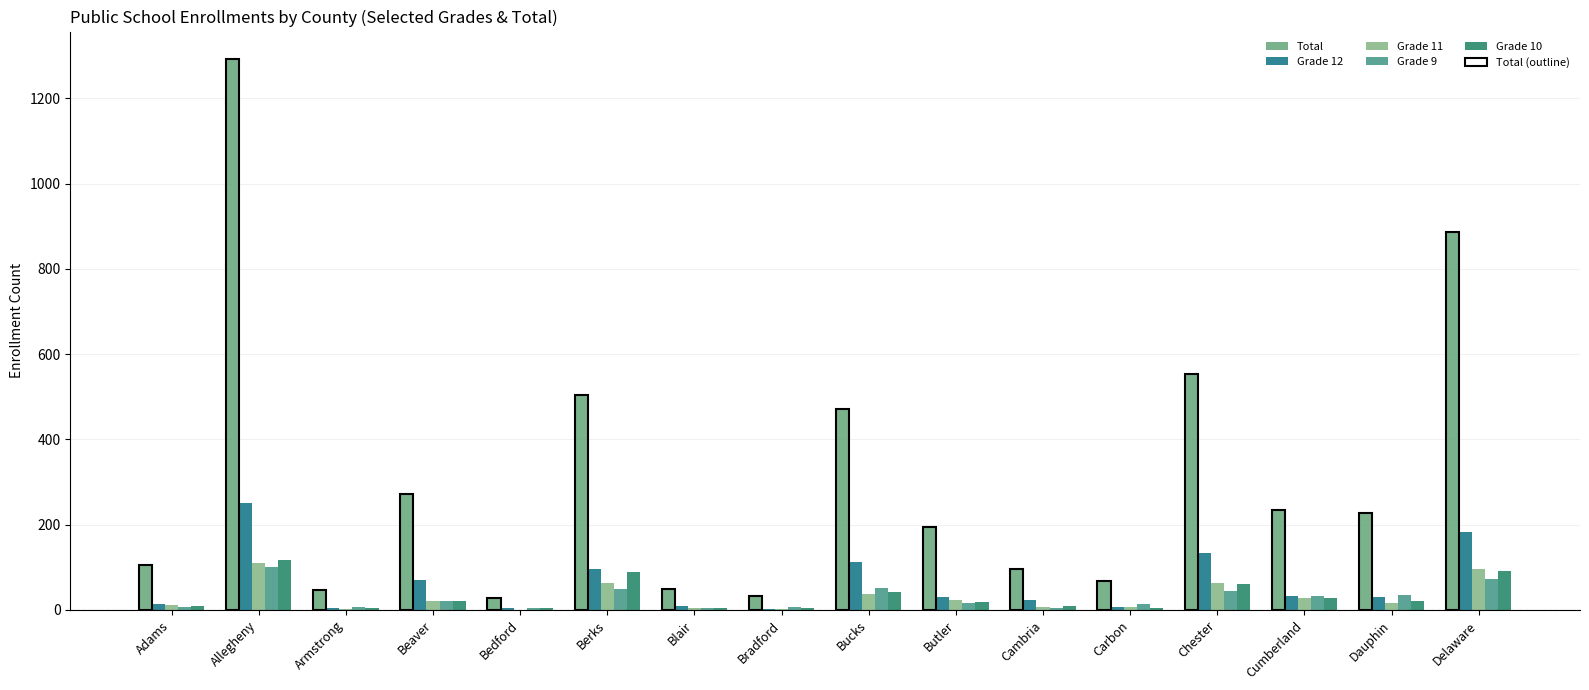

Which category has the highest value in the Grade 9 series?

Allegheny